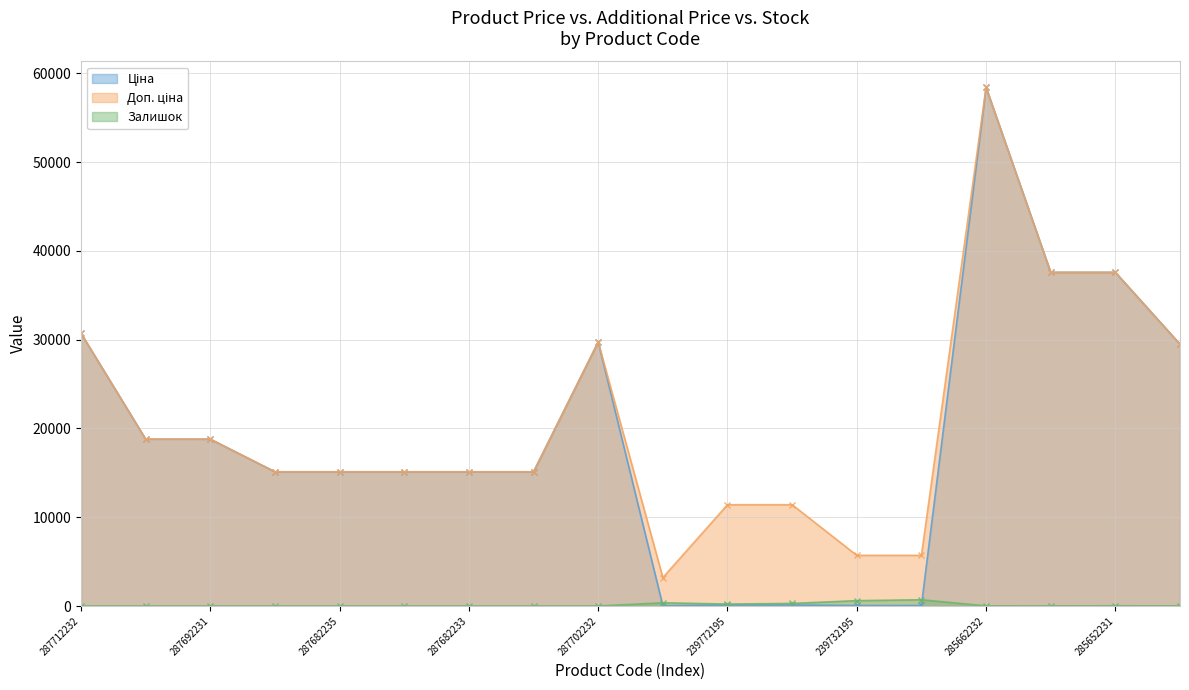

What is the total value across all series at 285642236?

58997.0